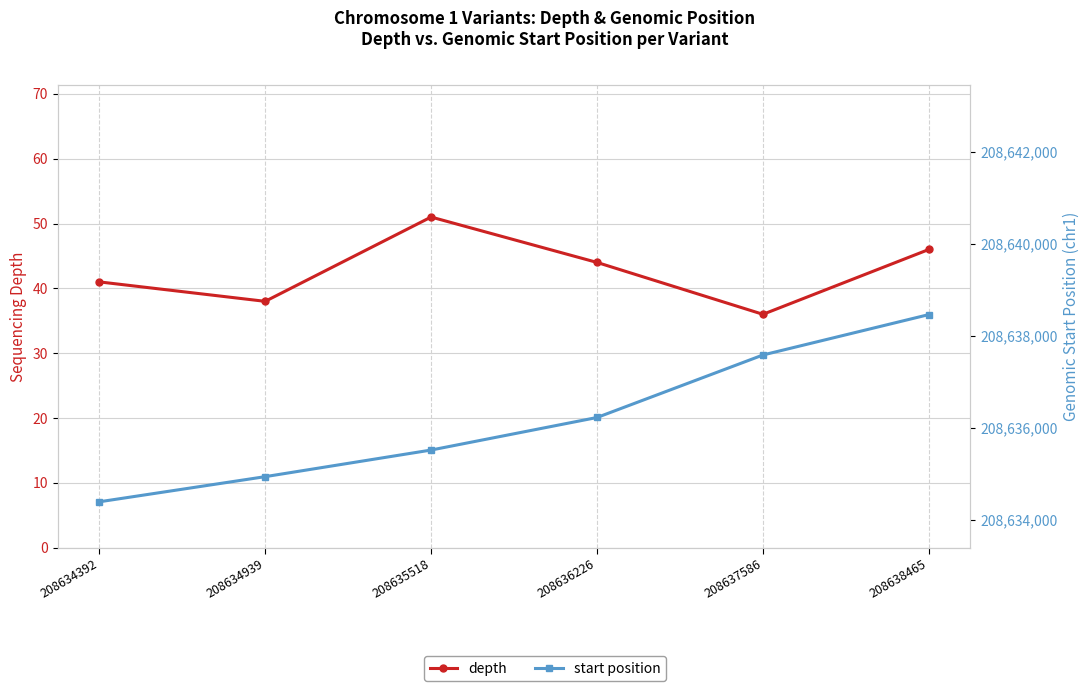

What is the total value across all series at 208636226?

208636270